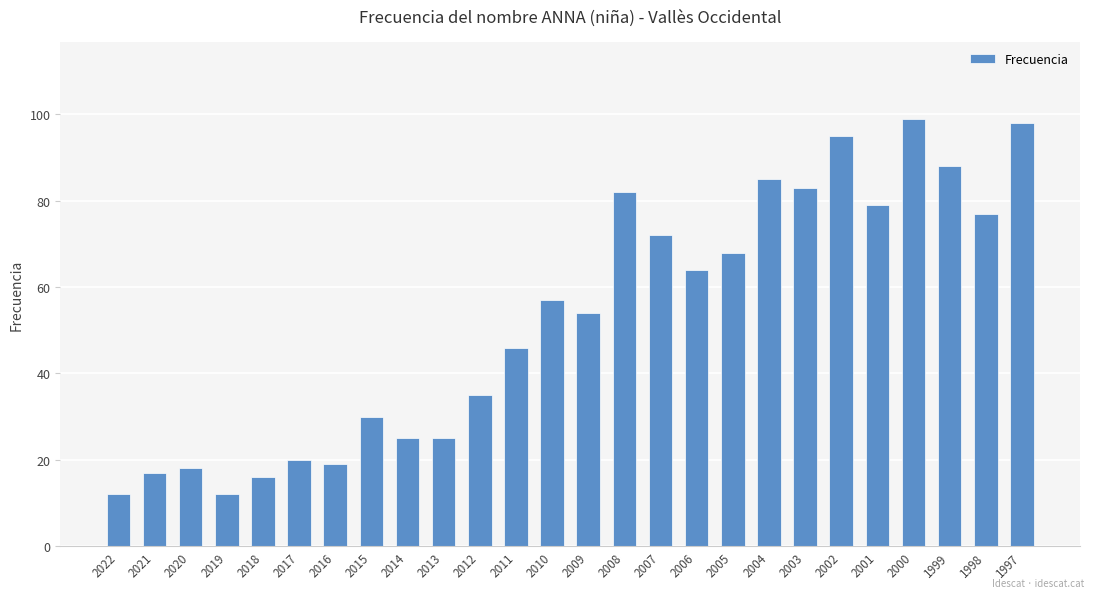

What is the sum of all values?

1376